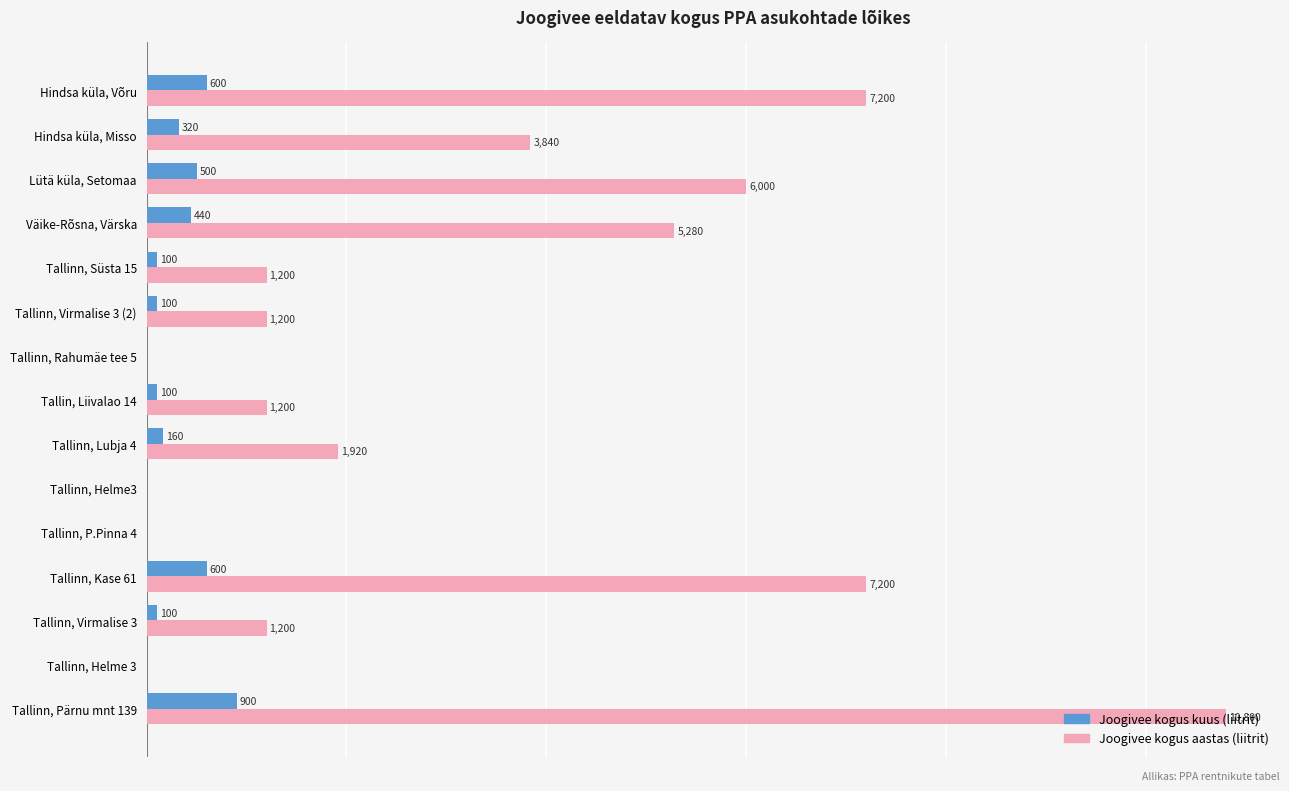

Where is Joogivee kogus kuus (liitrit) nearest to the value 450?

Väike-Rõsna, Värska